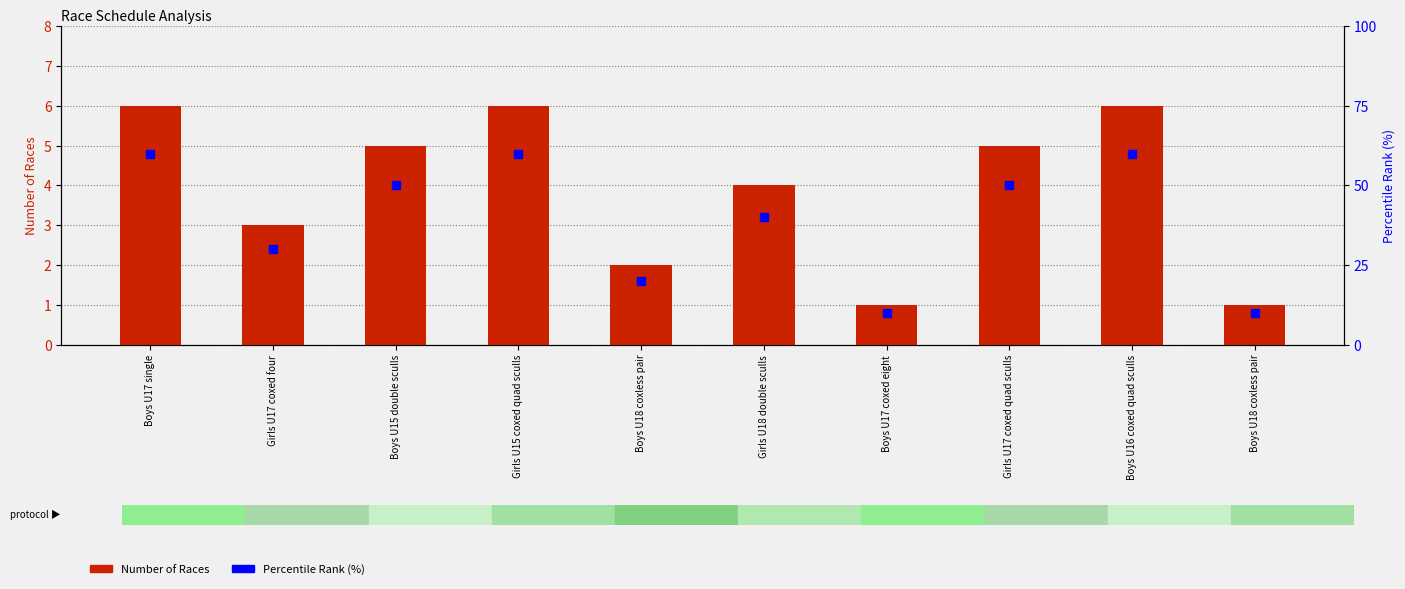

What are all the series names shown in the legend?

Number of Races, Percentile Rank (%)